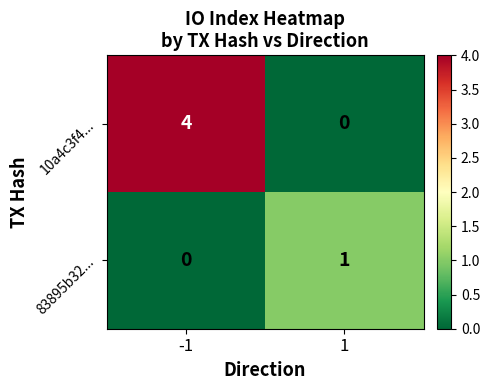

Rank the series by their maximum value, from highest to lowest.

10a4c3f4..., 83895b32...